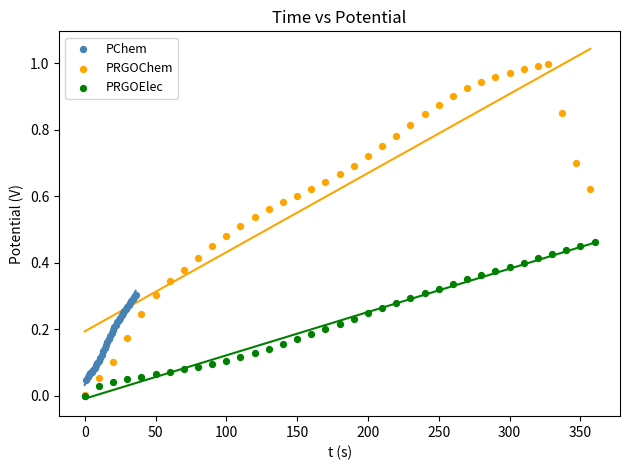

Which series has the largest Y range (max minus min)?

PRGOChem